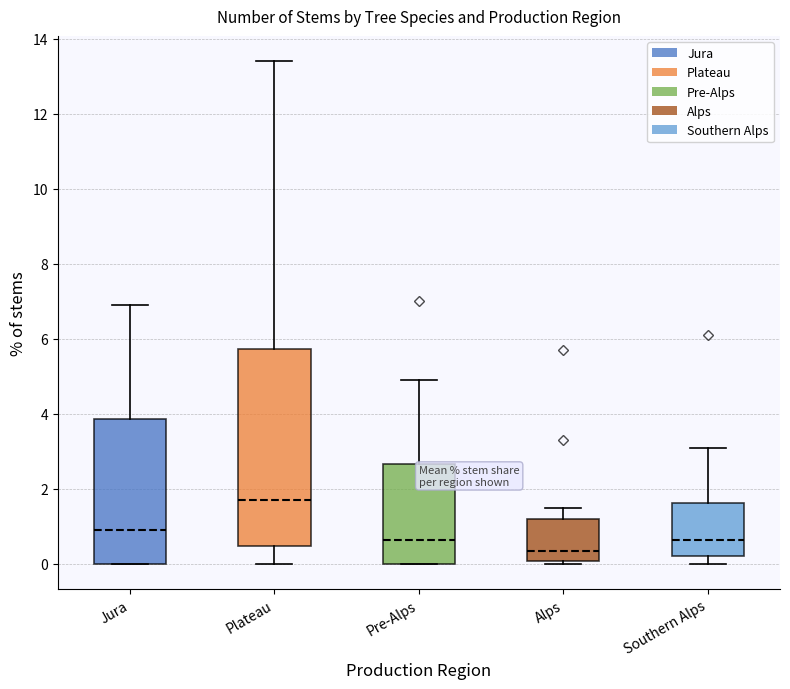

Which box has the highest median line?

Plateau